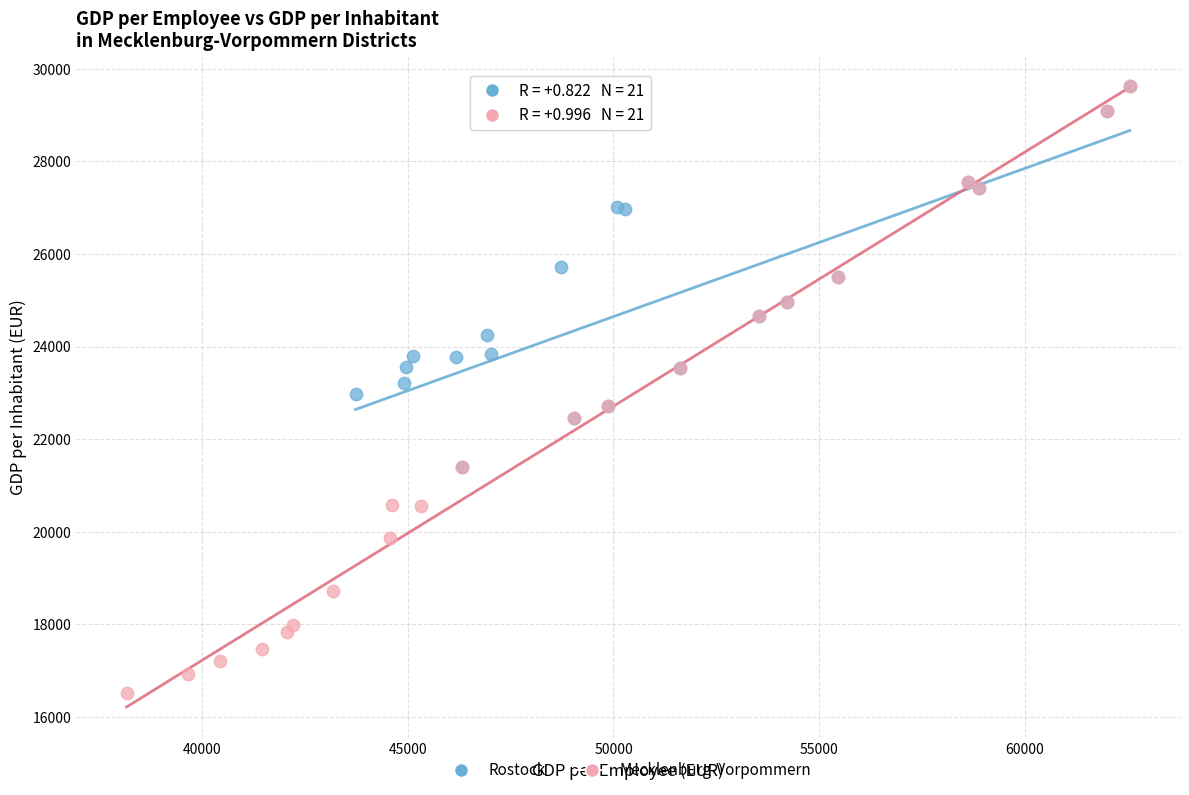

Which series reaches the minimum Y coordinate?

Mecklenburg-Vorpommern